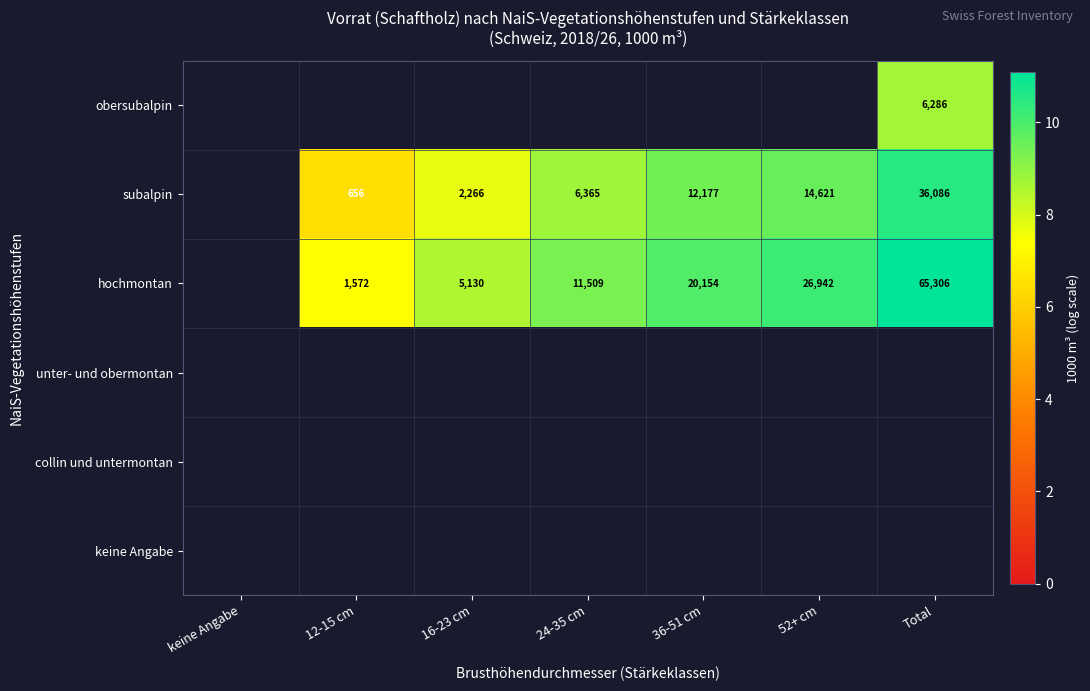

Count the hochmontan values in the range 7 to 10.

4